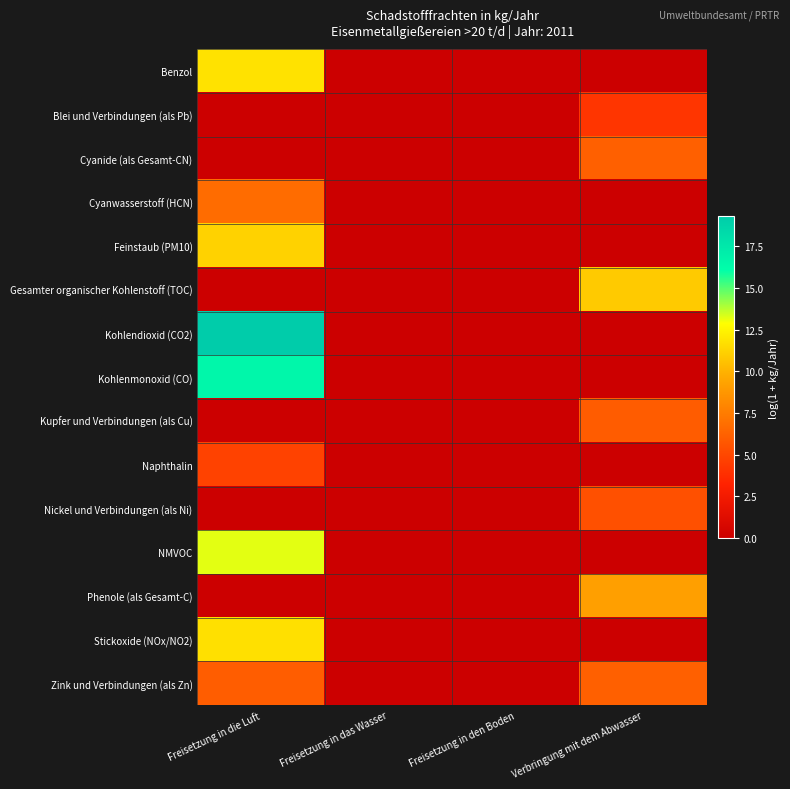

Between Freisetzung in den Boden and Verbringung mit dem Abwasser, which series saw the biggest shift?

Gesamter organischer Kohlenstoff (TOC)